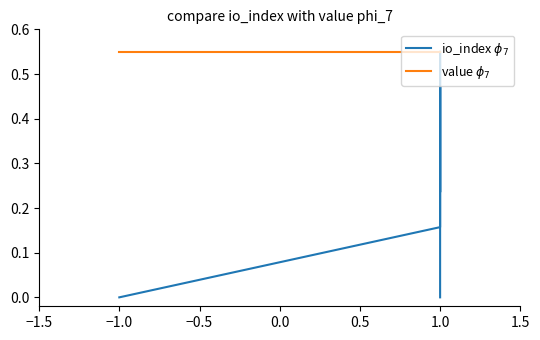

List the series in order of their overall mean, lowest first.

io_index $\phi_7$, value $\phi_7$